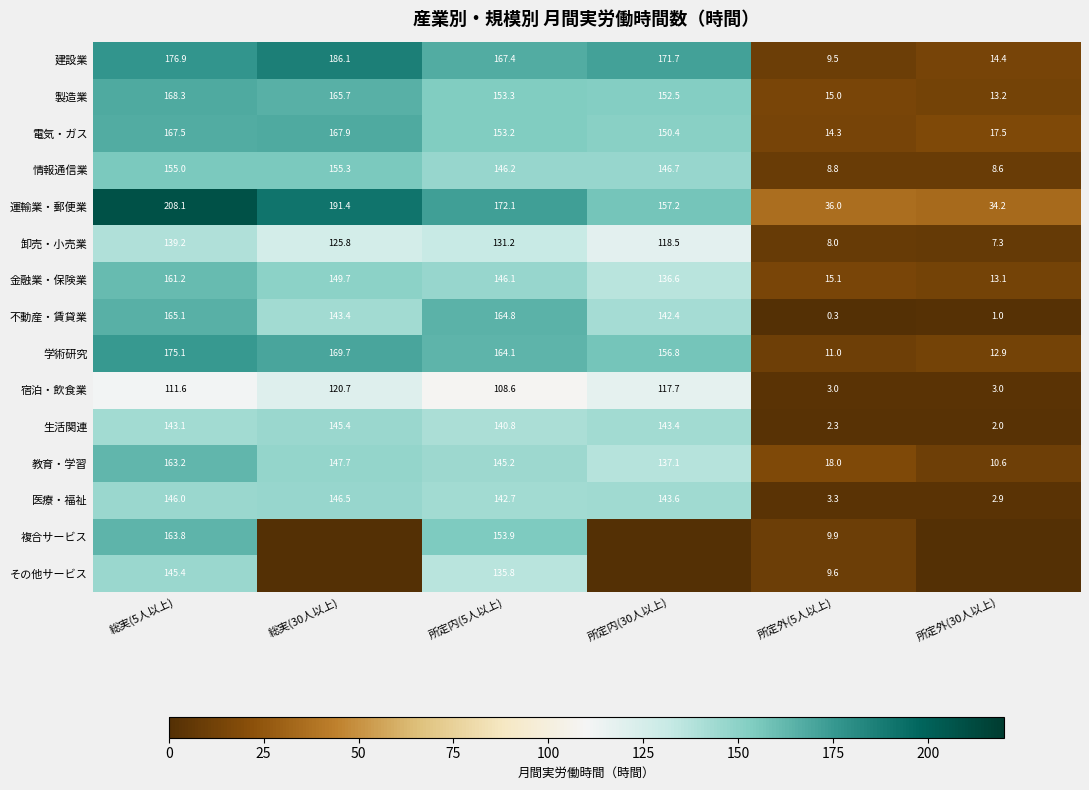

Which category has the highest value in the 建設業 series?

総実(30人以上)